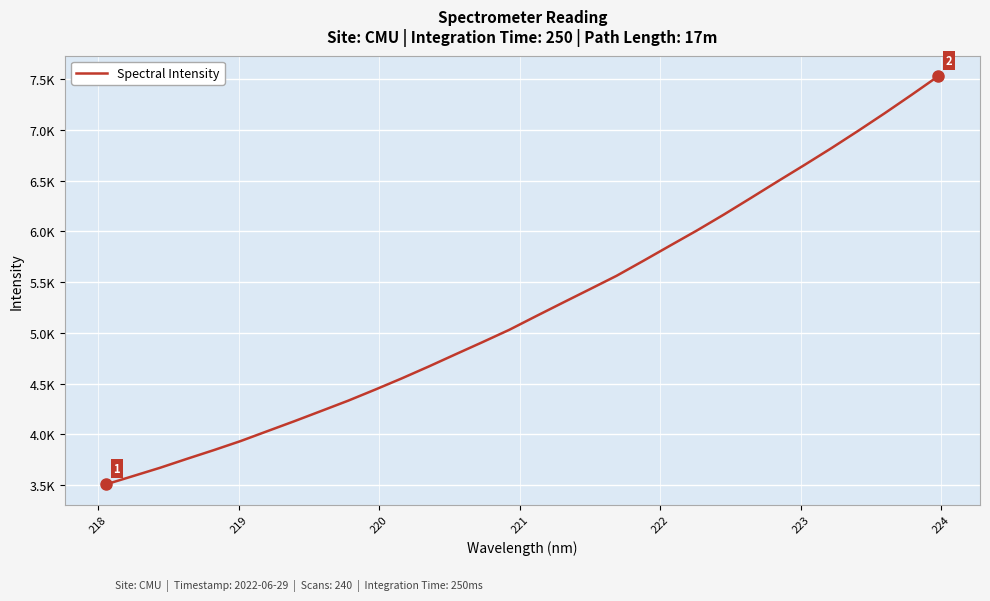

What is the value of the 9th point from the left?

4231.3